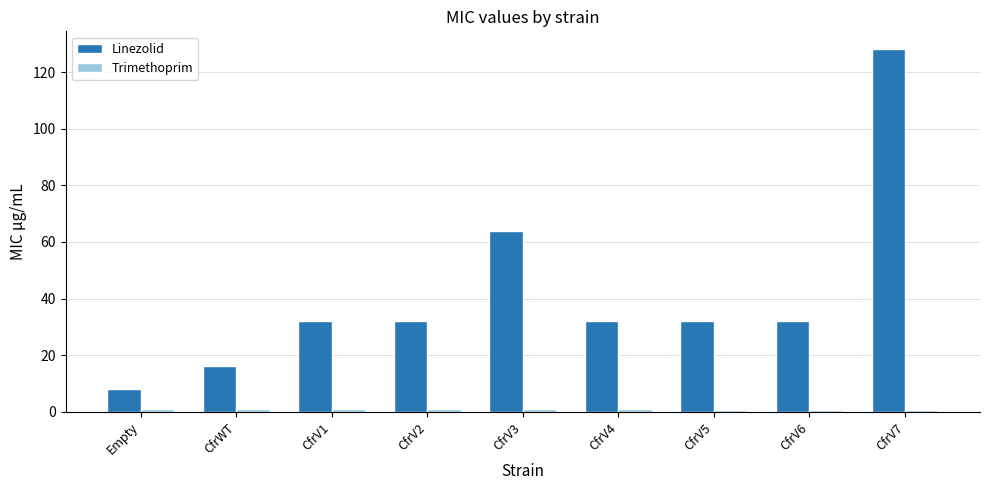

Where is Linezolid nearest to the value 68?

CfrV3